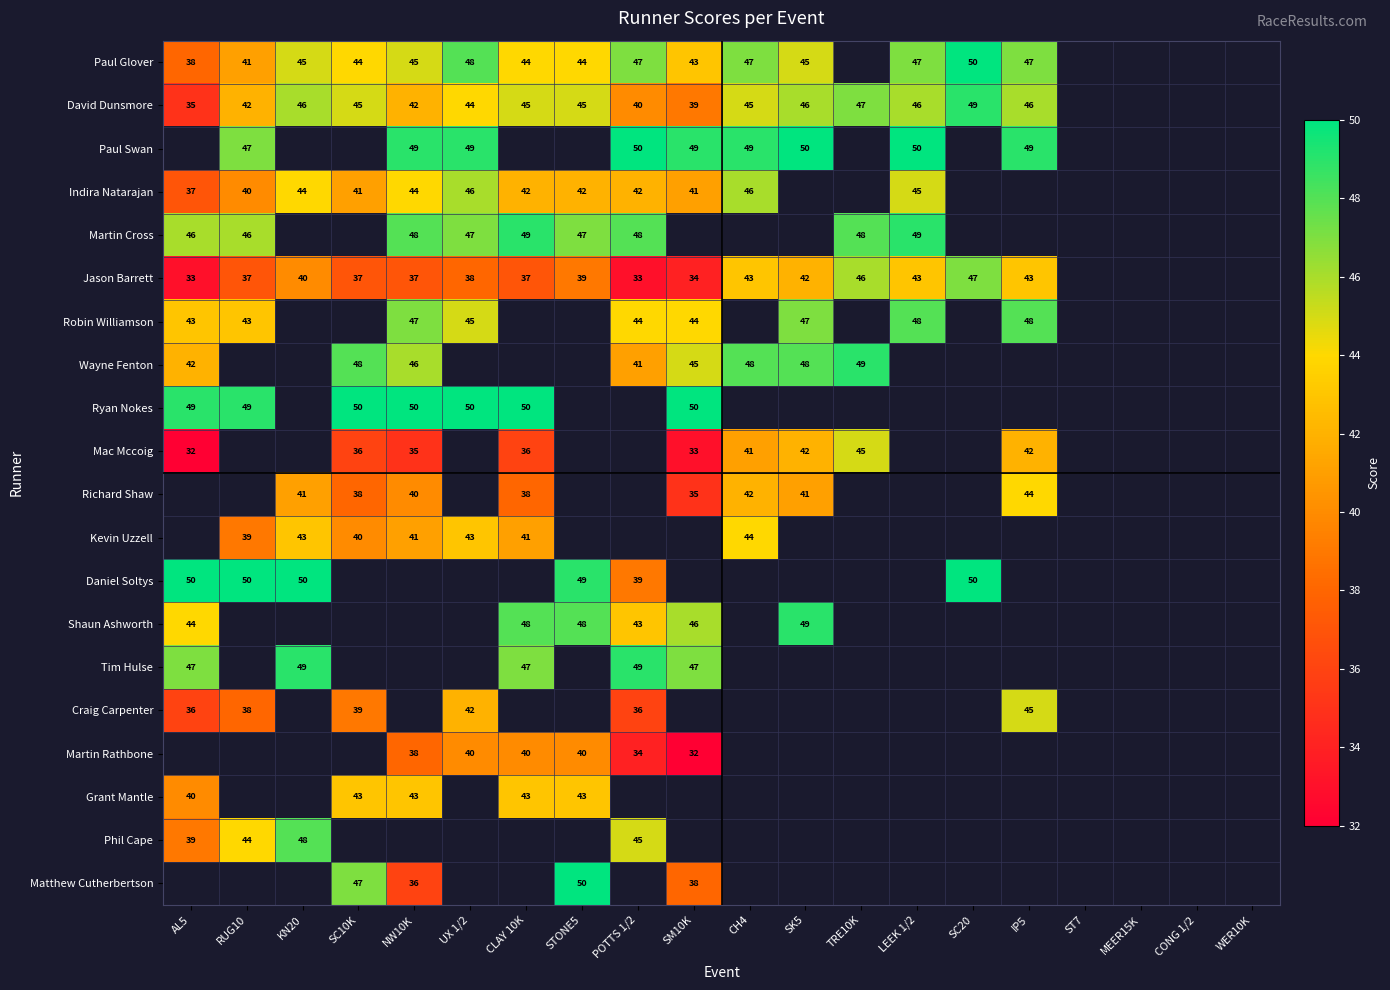

The Daniel Soltys series shows 50 at SC20. True or false?

True